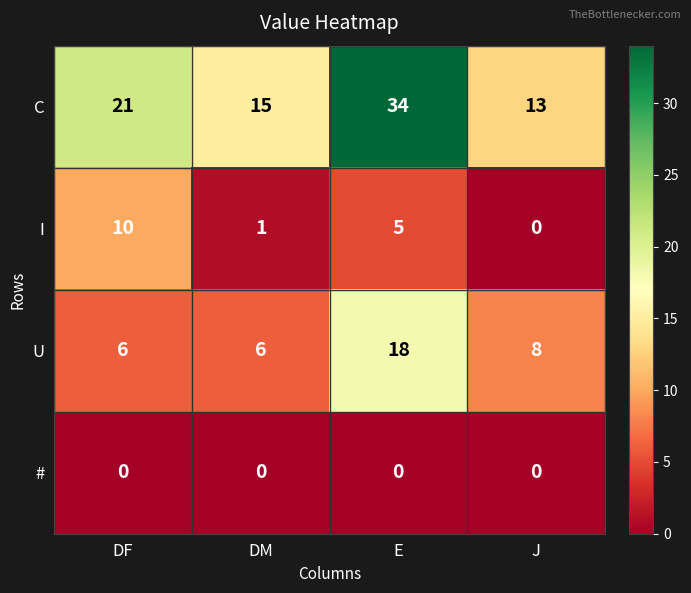

What is the sum of the C values at E and J?

47